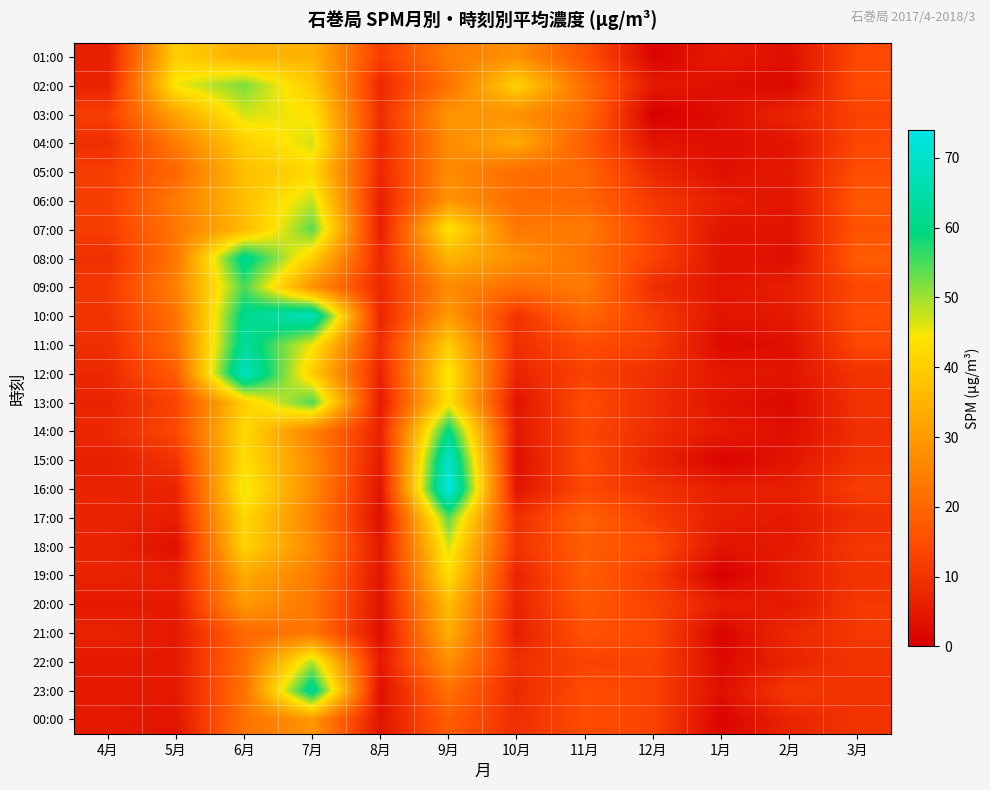

At how many categories does at least one series exceed 39?

5